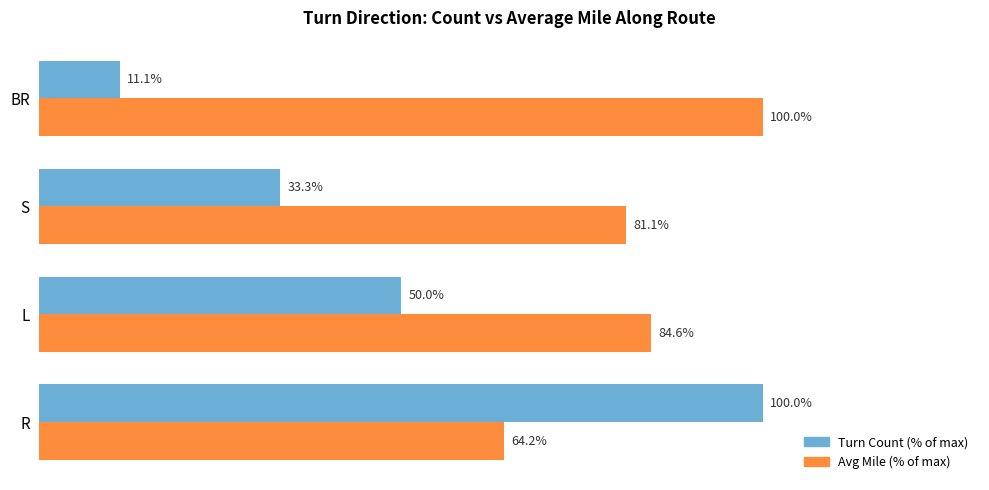

Which series has the largest total across all categories?

Avg Mile (% of max)